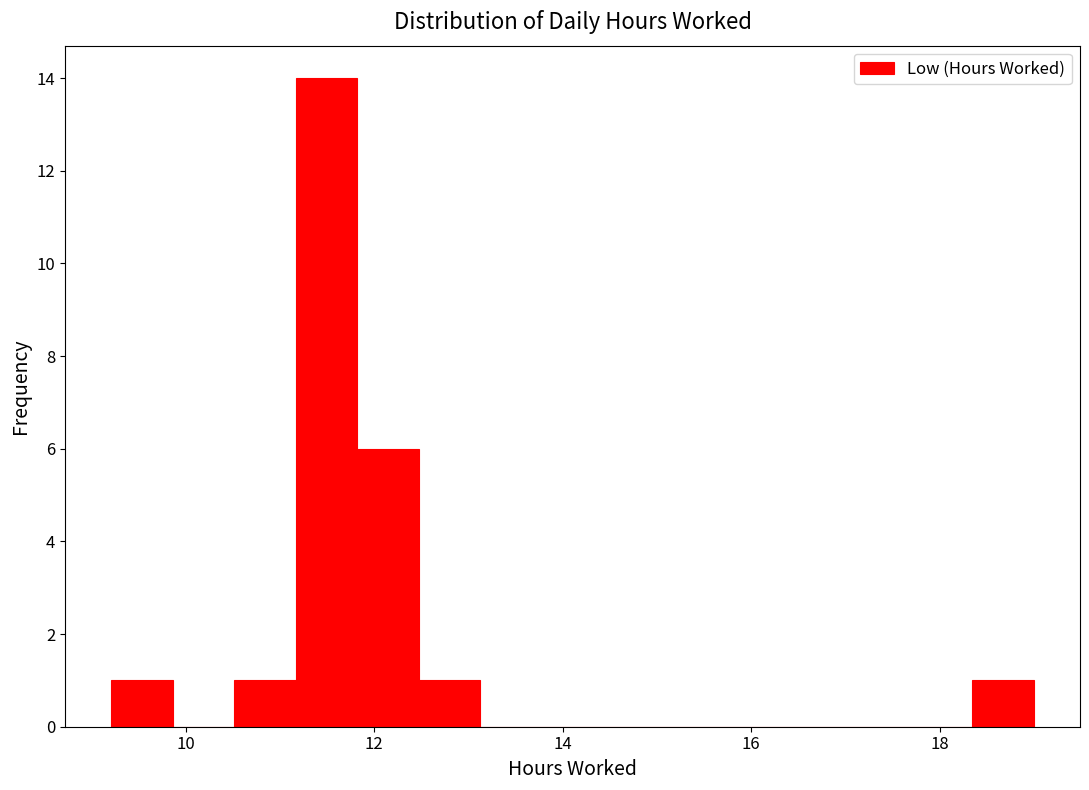

Read against the x-axis, roughly where is the centre of the tallest bar?

11.4